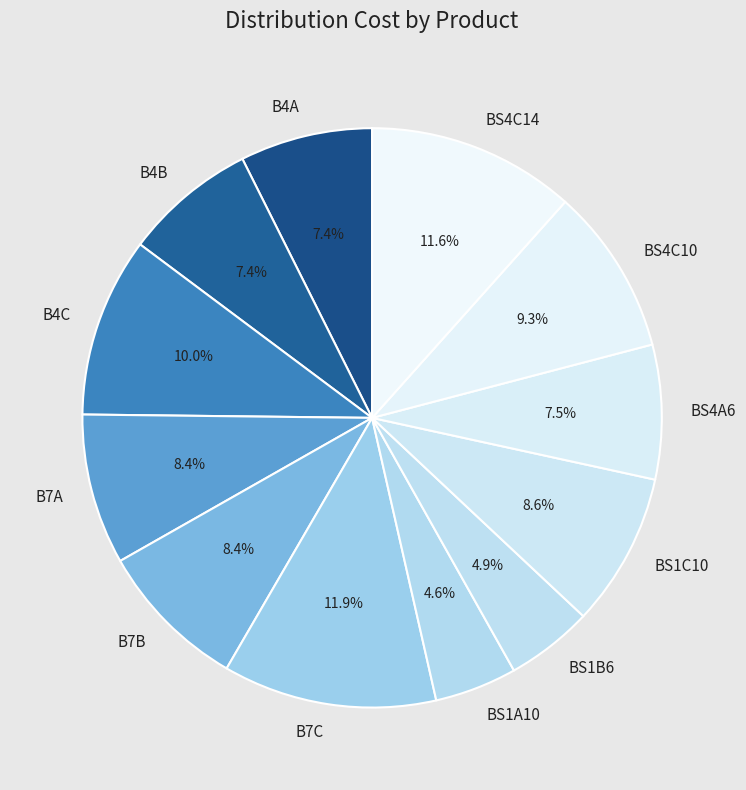

Is there any slice that represents more than half of the pie?

No